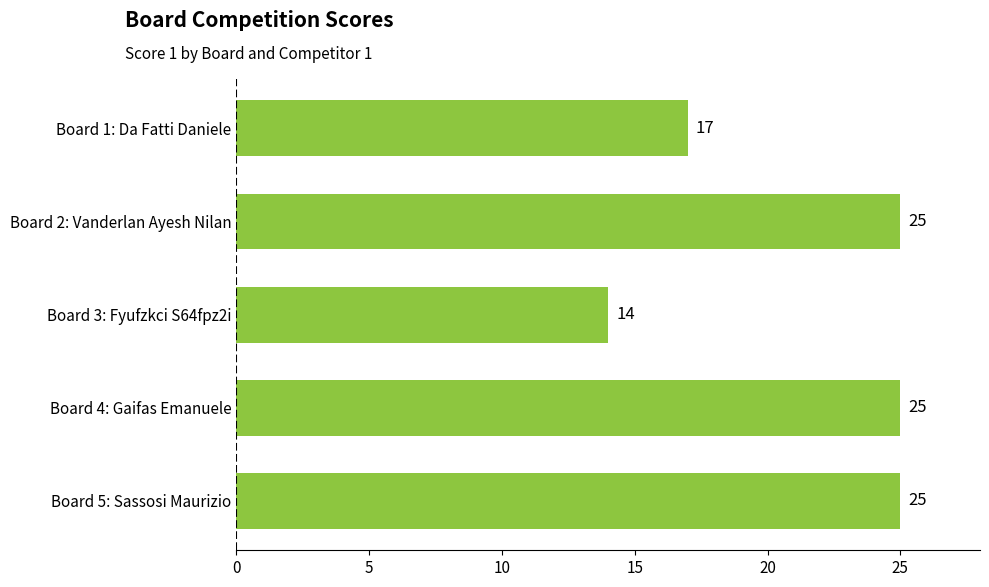

Is it true that the value at Board 3: Fyufzkci S64fpz2i is 14?

True